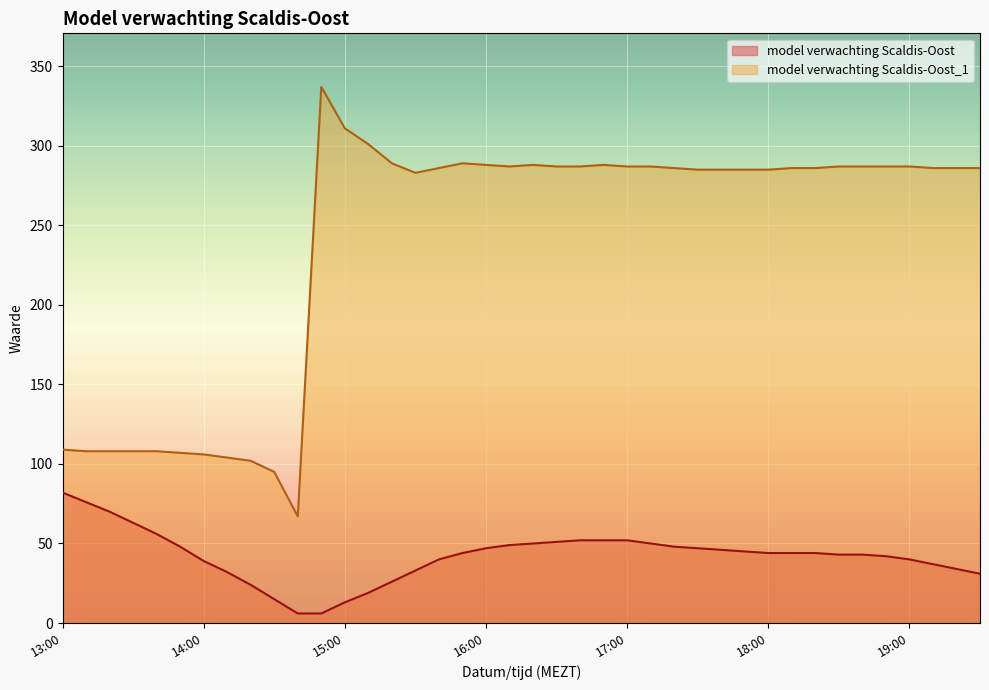

Which series has the widest spread of values?

model verwachting Scaldis-Oost_1